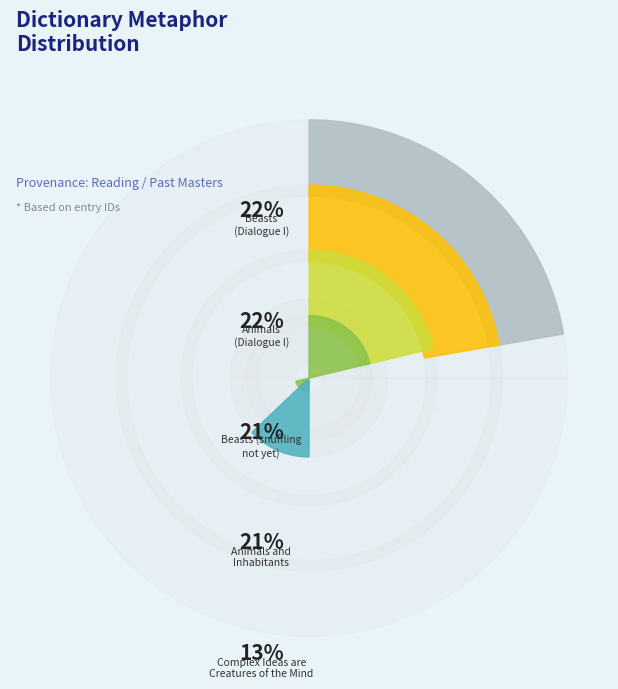

How many slices are in this pie chart?

5